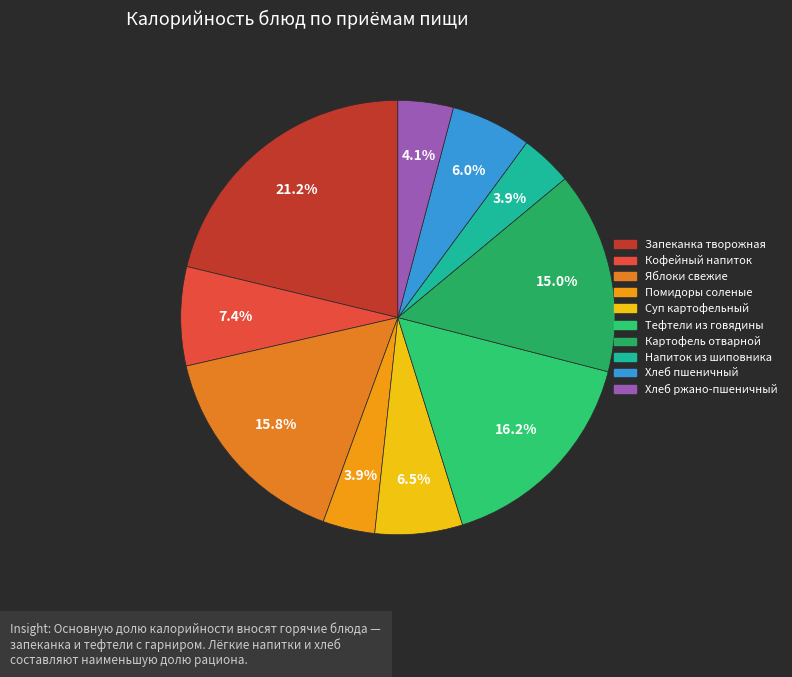

Count the number of slices in the pie.

10